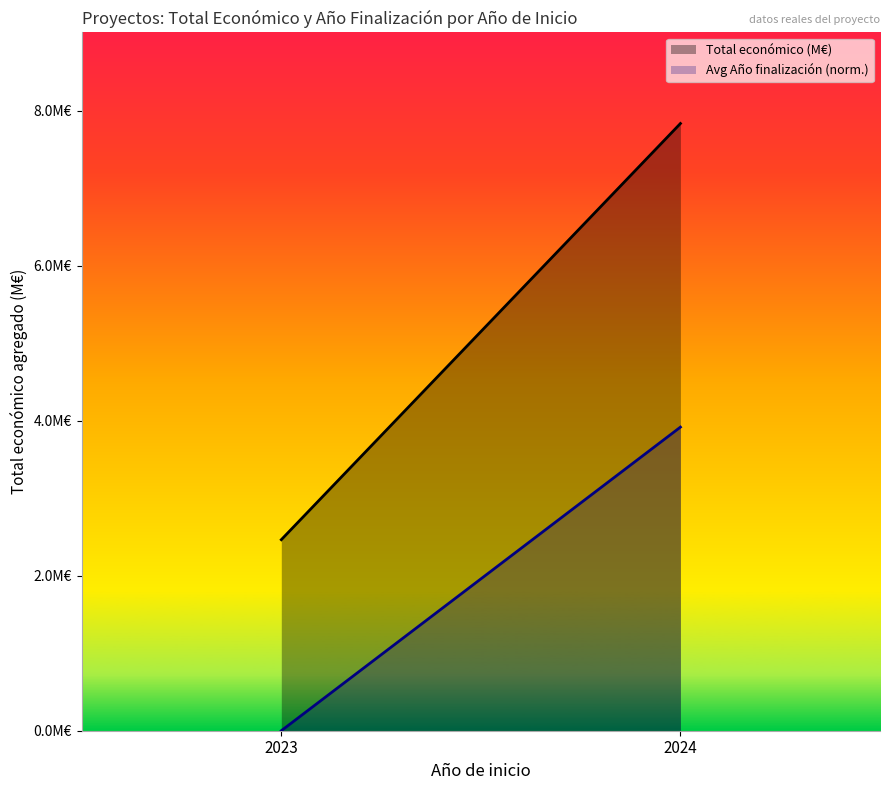

Which series changed the most between 2023 and 2024?

Total económico (M€)